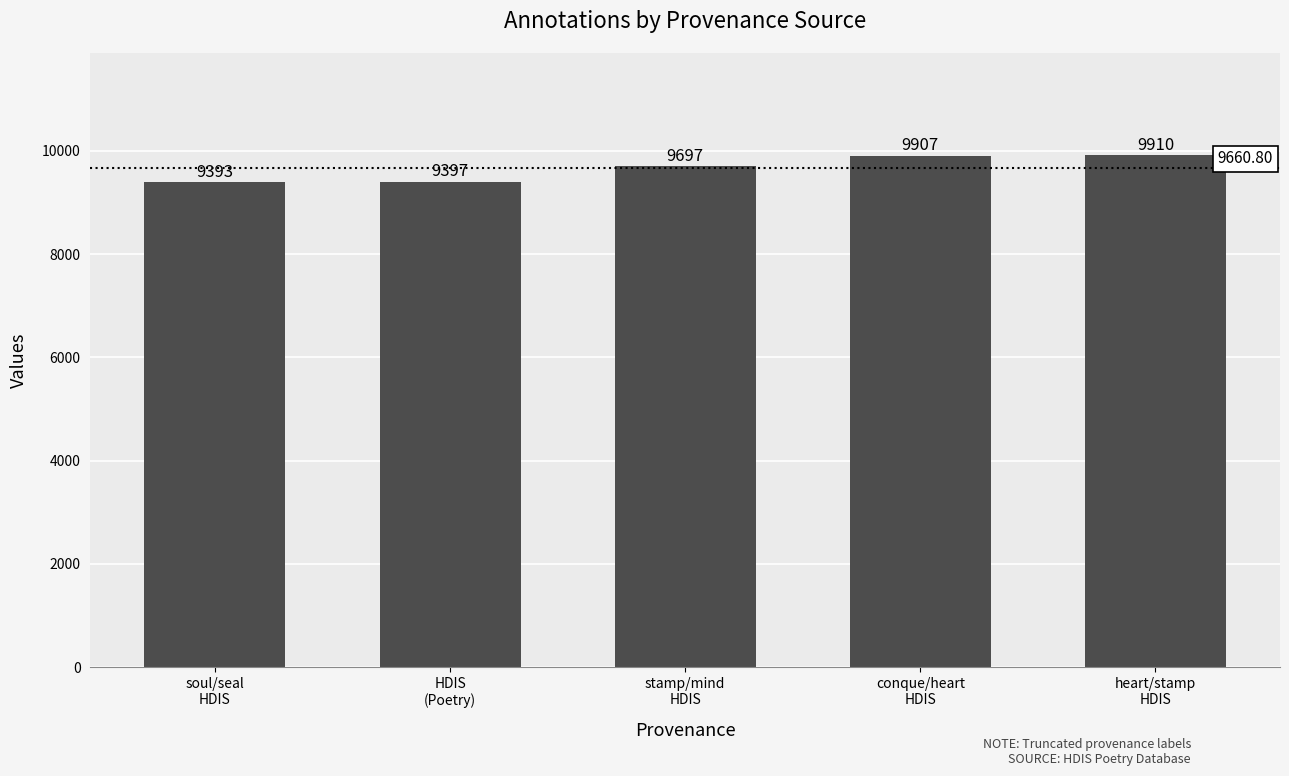

Reading left to right, what are all the values shown in this chart?

9393	9397	9697	9907	9910